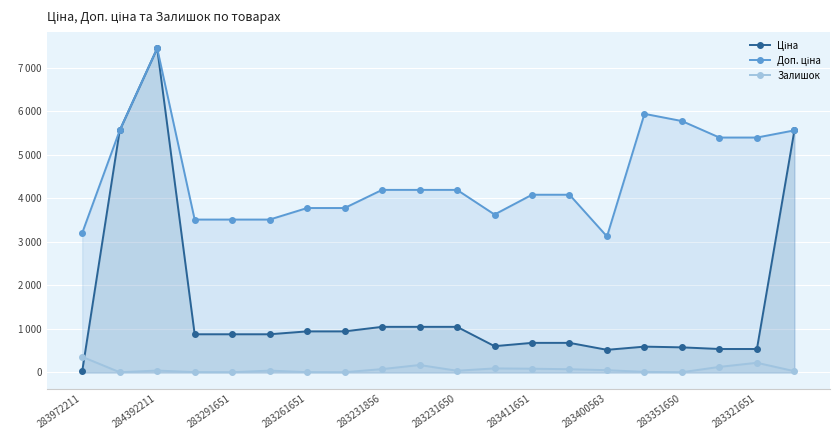

Where is Залишок nearest to the value 183?

283321651